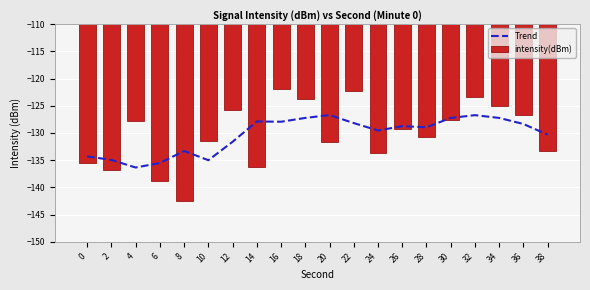

Reading left to right, what are all the values shown in this chart?

Trend: 0=-134.3	2=-135.0	4=-136.3	6=-135.5	8=-133.3	10=-135.0	12=-131.6	14=-127.9	16=-127.9	18=-127.2	20=-126.7	22=-128.2	24=-129.5	26=-128.7	28=-128.9	30=-127.2	32=-126.7	34=-127.2	36=-128.3	38=-130.3
intensity(dBm): 0=-135.6	2=-136.9	4=-127.9	6=-138.9	8=-142.5	10=-131.4	12=-125.8	14=-136.3	16=-121.9	18=-123.8	20=-131.7	22=-122.4	24=-133.7	26=-129.3	28=-130.7	30=-127.6	32=-123.4	34=-125.1	36=-126.8	38=-133.2